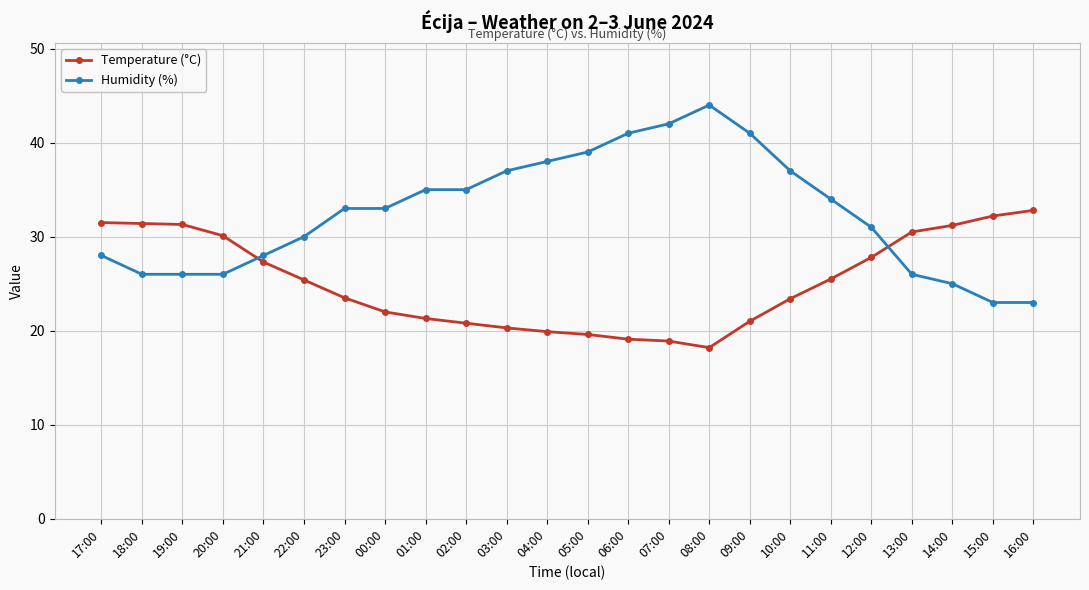

Rank the series by their maximum value, from lowest to highest.

Temperature (°C), Humidity (%)